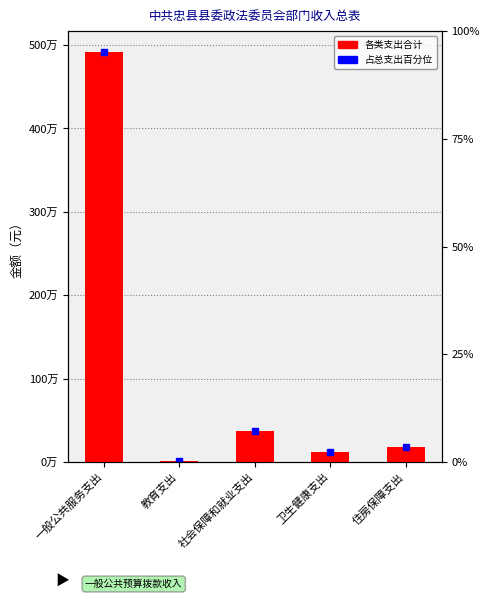

How many data points does each series have?

5